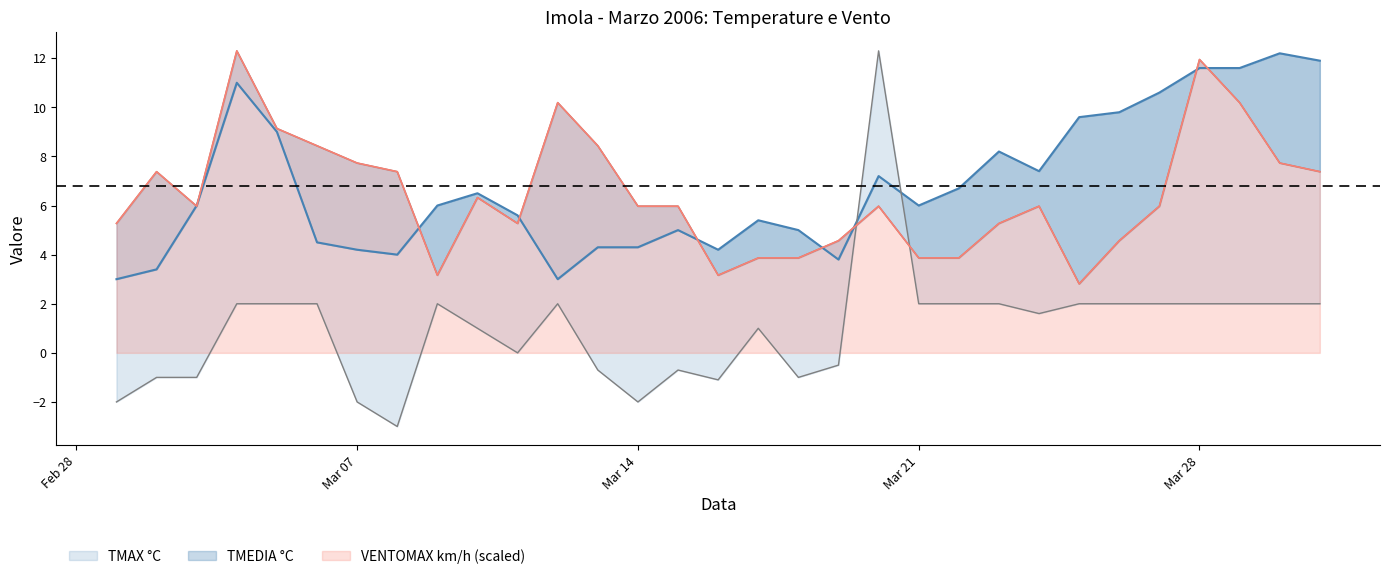

True or false: TMAX has a value of -0.9 at 1/3/2006.

False